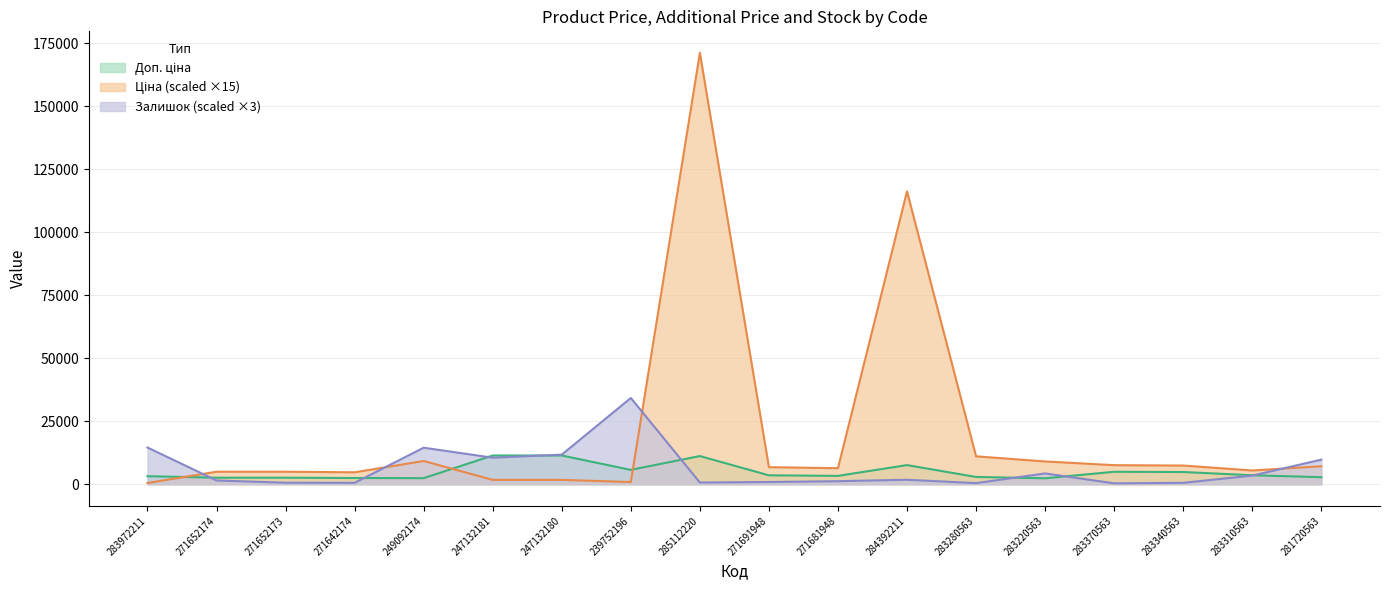

Reading right to left, what are all the values shown in this chart?

Ціна: 281720563=7148.0	283310563=5467.1	283340563=7425.1	283370563=7572.8	283220563=9050.4	283280563=11082.2	284392211=116207.3	271681948=6372.3	271691948=6778.6	285112220=171150.0	239752196=872.7	247132180=1745.4	247132181=1745.4	249092174=9235.2	271642174=4746.8	271652173=4968.4	271652174=4968.4	283972211=490.3
Доп. ціна: 281720563=2803.6	283310563=3573.9	283340563=4853.8	283370563=4950.4	283220563=2366.5	283280563=2897.8	284392211=7596.5	271681948=3332.5	271691948=3545.0	285112220=11188.2	239752196=5705.0	247132180=11410.0	247132181=11410.0	249092174=2414.8	271642174=2482.4	271652173=2598.3	271652174=2598.3	283972211=3205.0
Залишок: 281720563=9762.6	283310563=3443.3	283340563=567.1	283370563=364.6	283220563=4293.9	283280563=445.6	284392211=1782.4	271681948=1215.3	271691948=891.2	285112220=688.7	239752196=34230.0	247132180=11747.6	247132181=10532.3	249092174=14502.2	271642174=567.1	271652173=607.6	271652174=1498.8	283972211=14583.2